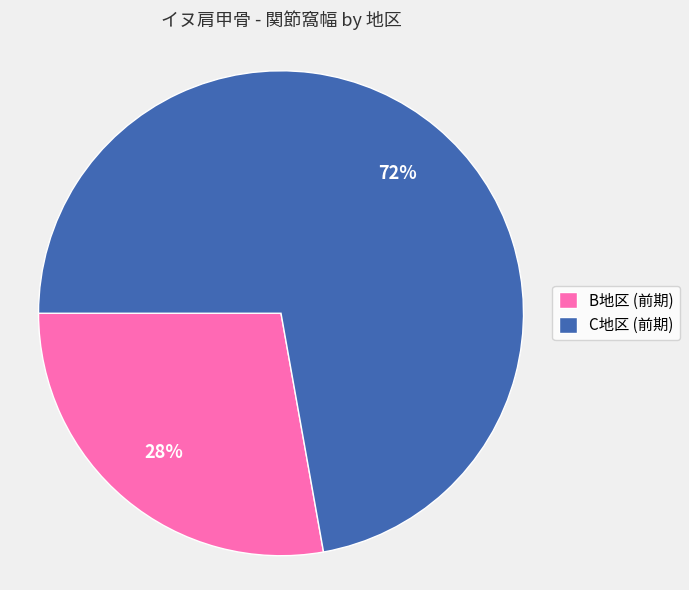

Is there any slice that represents more than half of the pie?

Yes